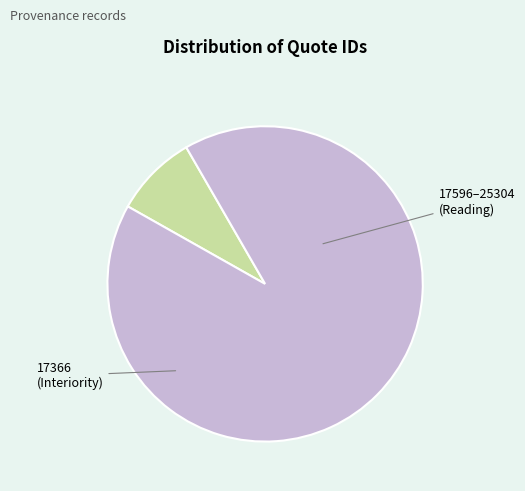

How many slices are in this pie chart?

2